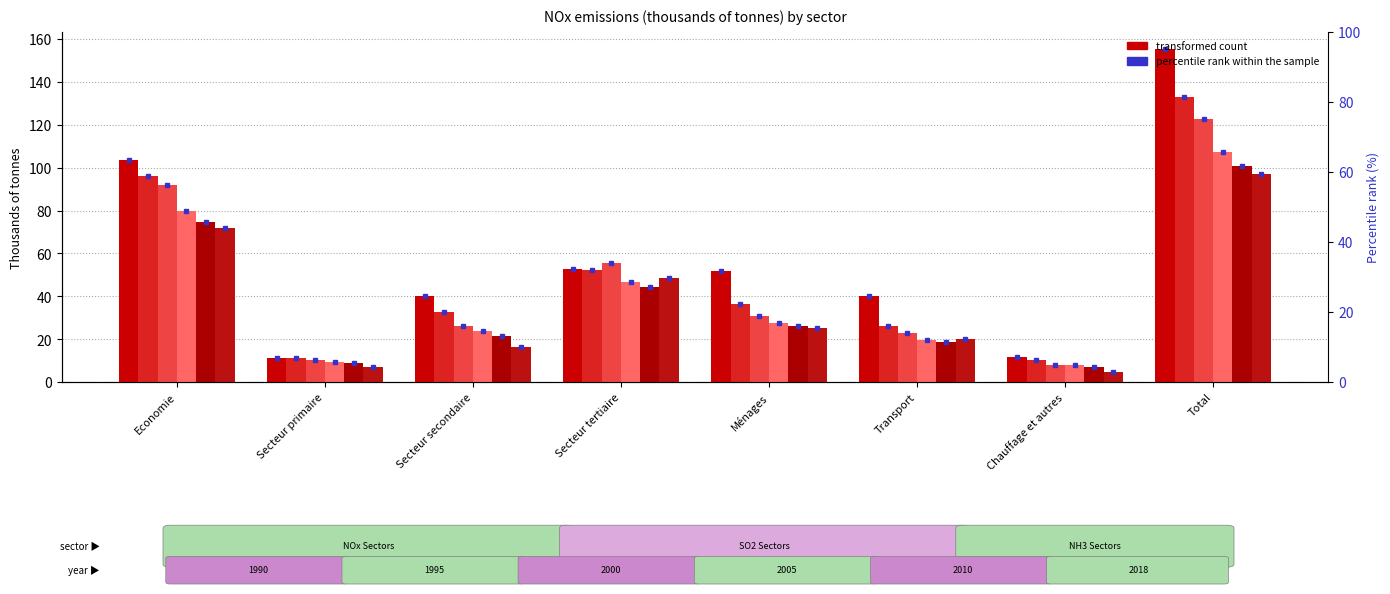

How many data points in transformed count (2000) are less than 30?

4